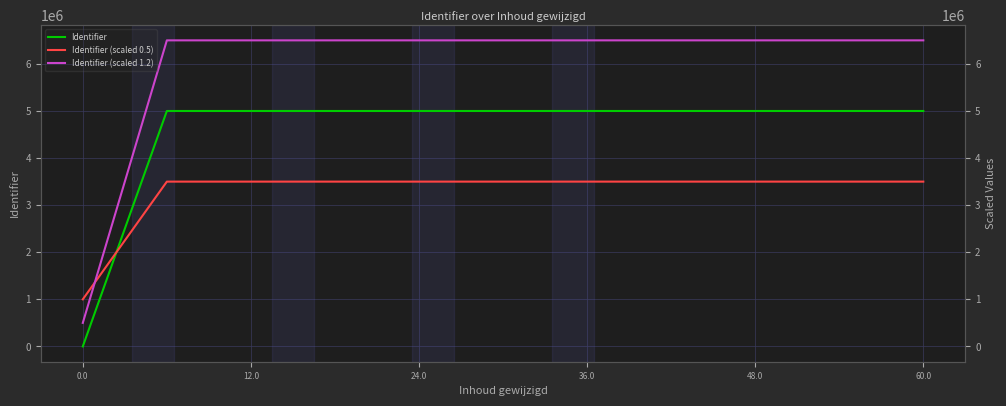

How many data points in Identifier are less than 5000364?

5